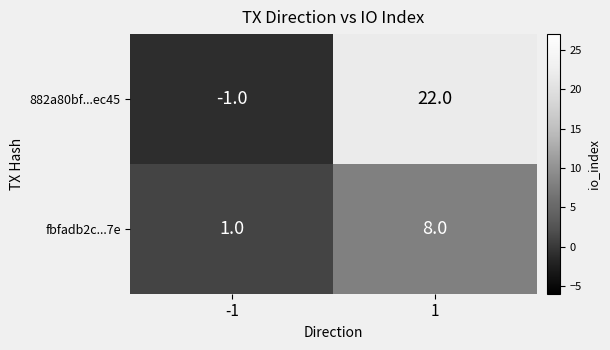

Which series changed the most between -1 and 1?

882a80bf...ec45